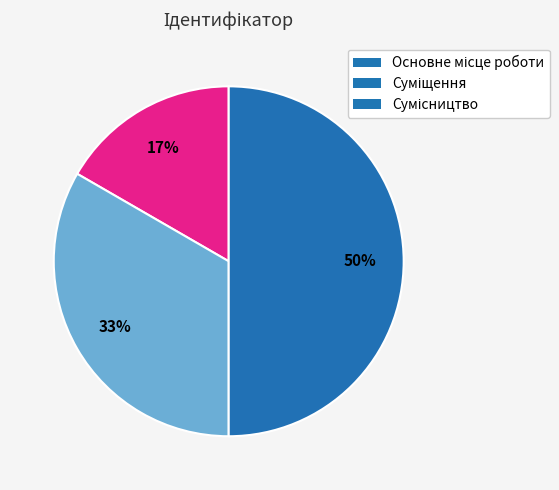

How many segments does this pie chart have?

3